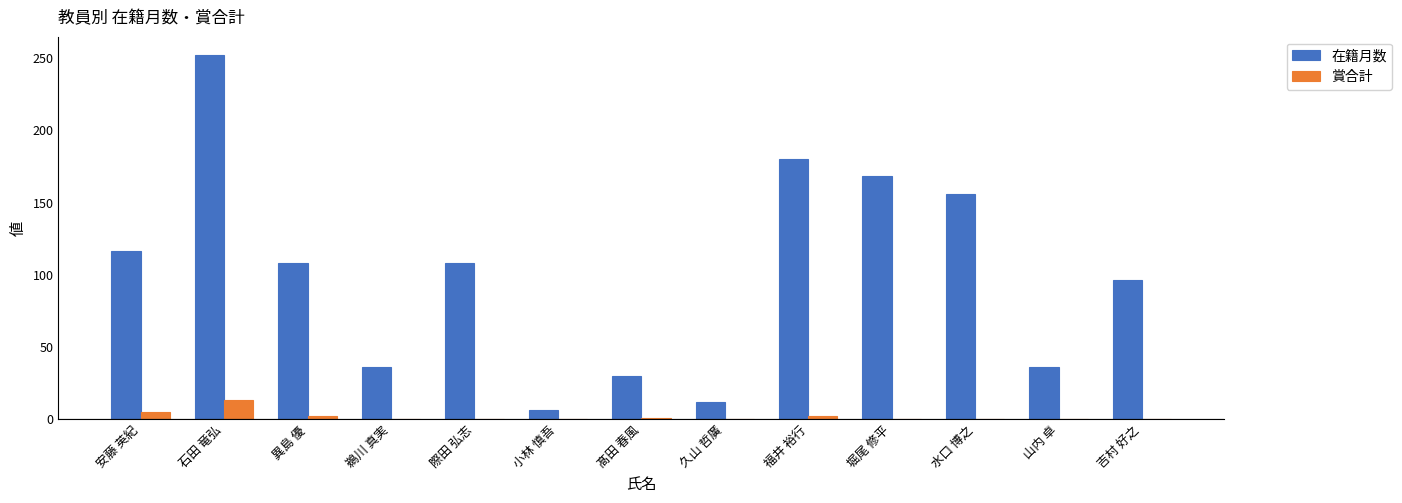

At which category is the sum across all series the highest?

石田 竜弘